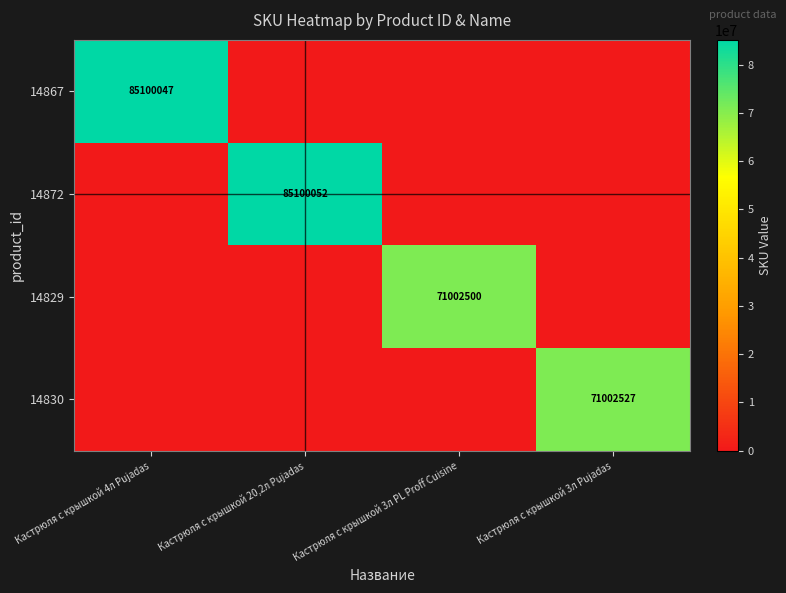

The value of 14872 at Кастрюля с крышкой 20,2л Pujadas is 46472022. True or false?

False